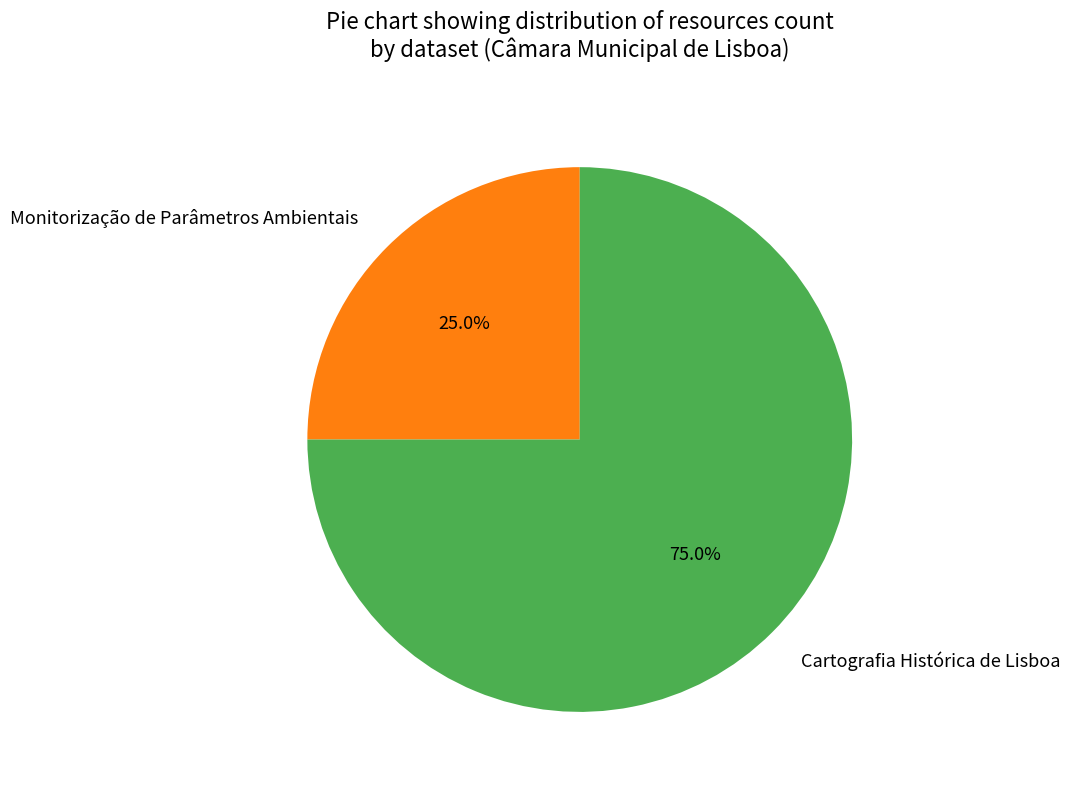

Is it true that Monitorização de Parâmetros Ambientais is 25% of the pie?

True